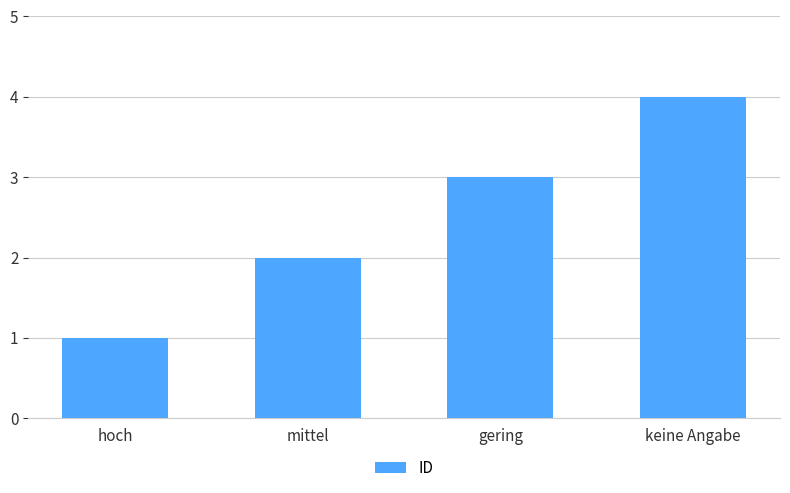

The value at keine Angabe is 4. True or false?

True